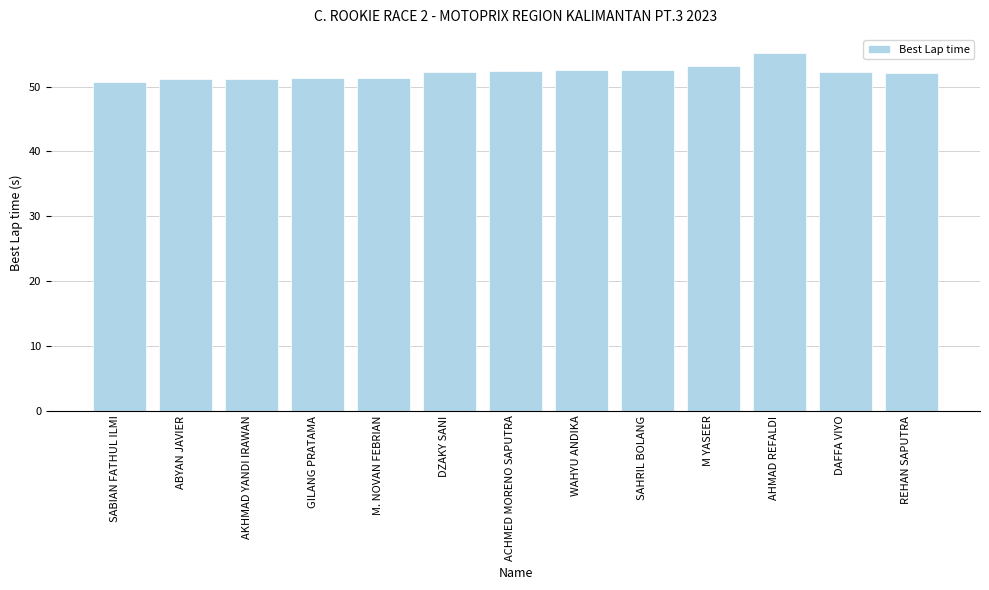

What is the difference between the values at REHAN SAPUTRA and DAFFA VIYO?

0.1